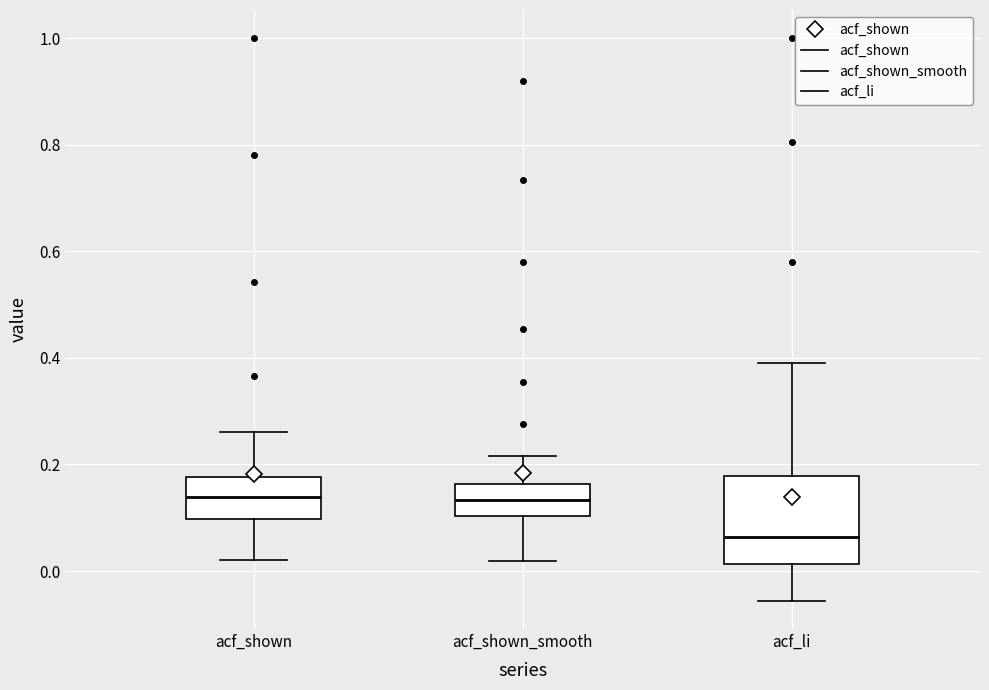

Which box is the tallest, from its lower edge to its upper edge?

acf_li